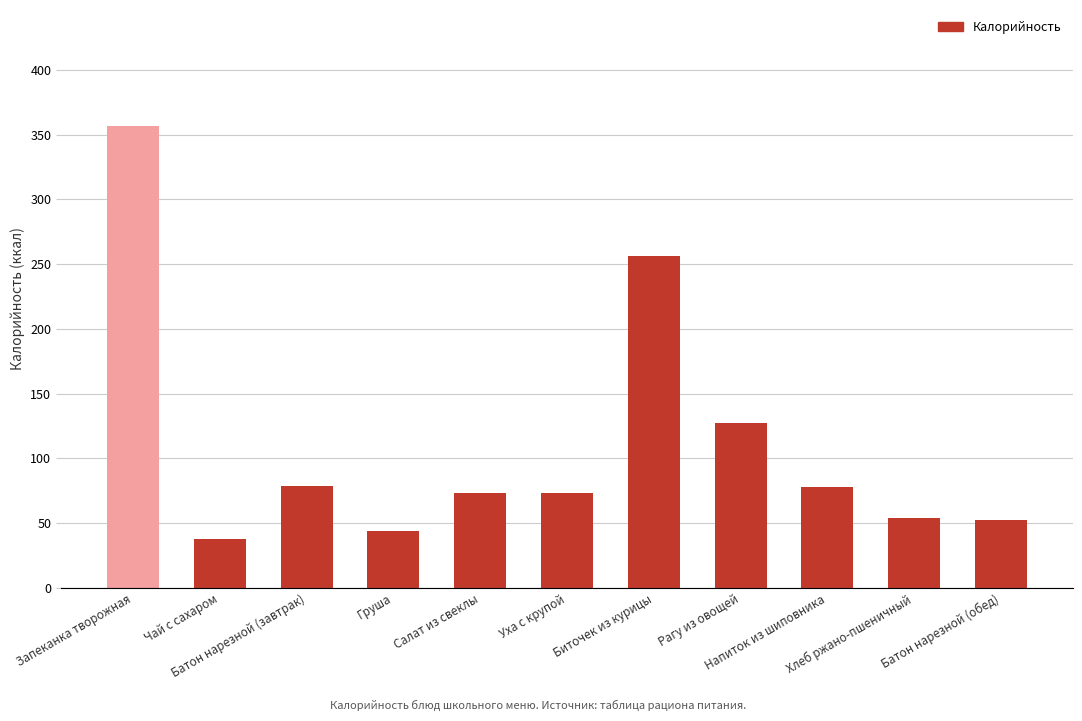

What is the change in value from Уха с крупой to Рагу из овощей?

+54.5